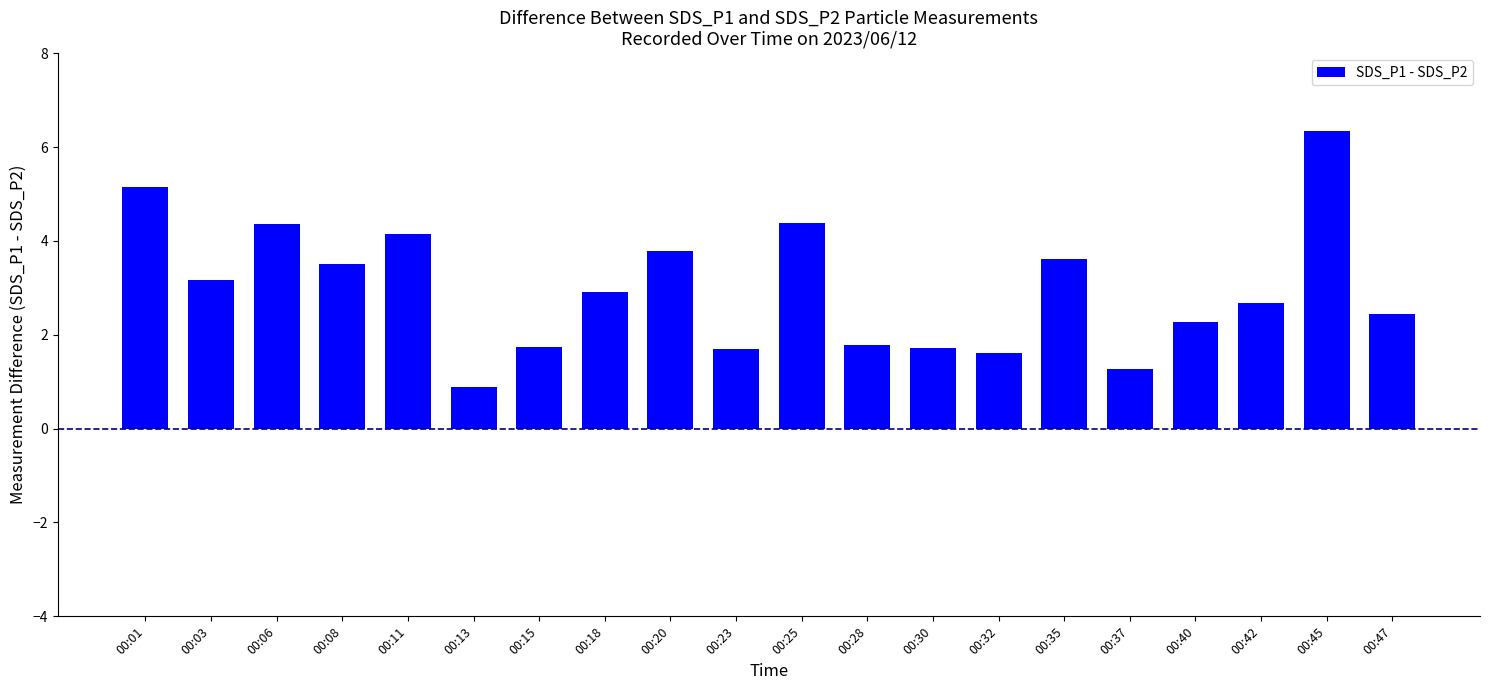

What is the value of the 15th bar from the left?

3.6